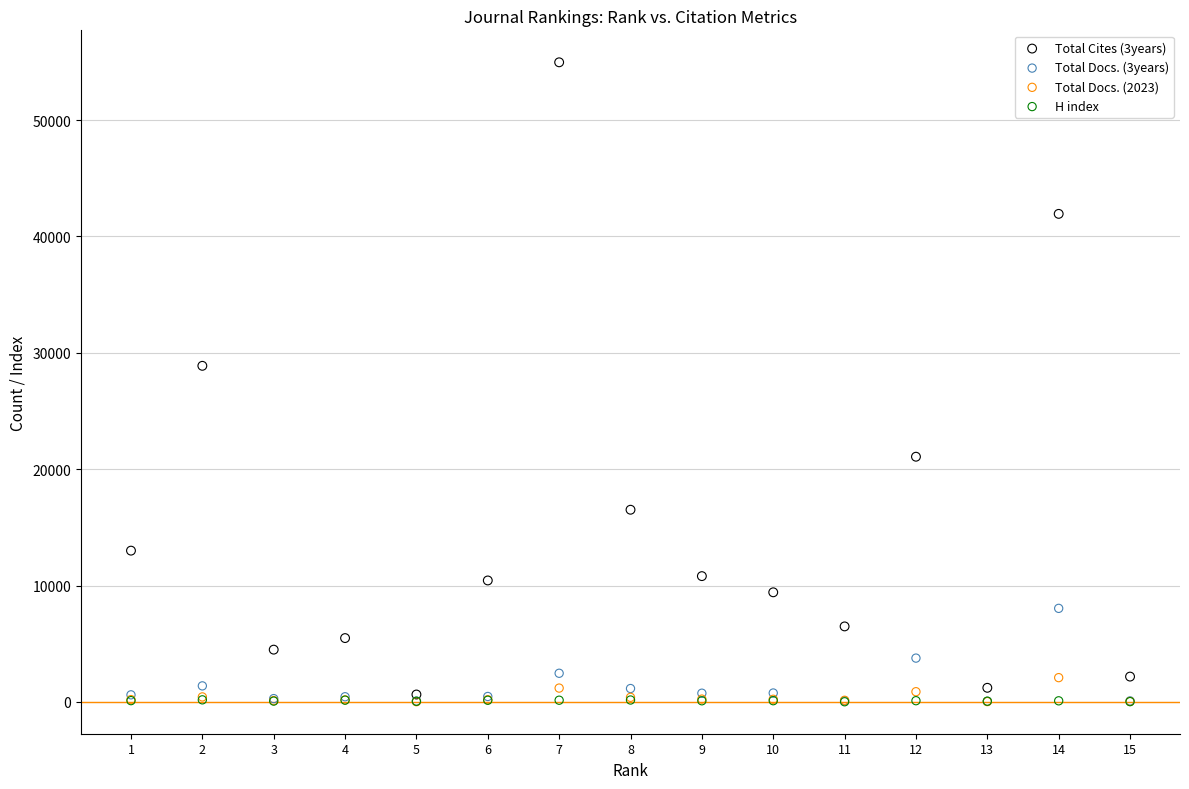

Across all series, what Y value is closest to 27489?

28882